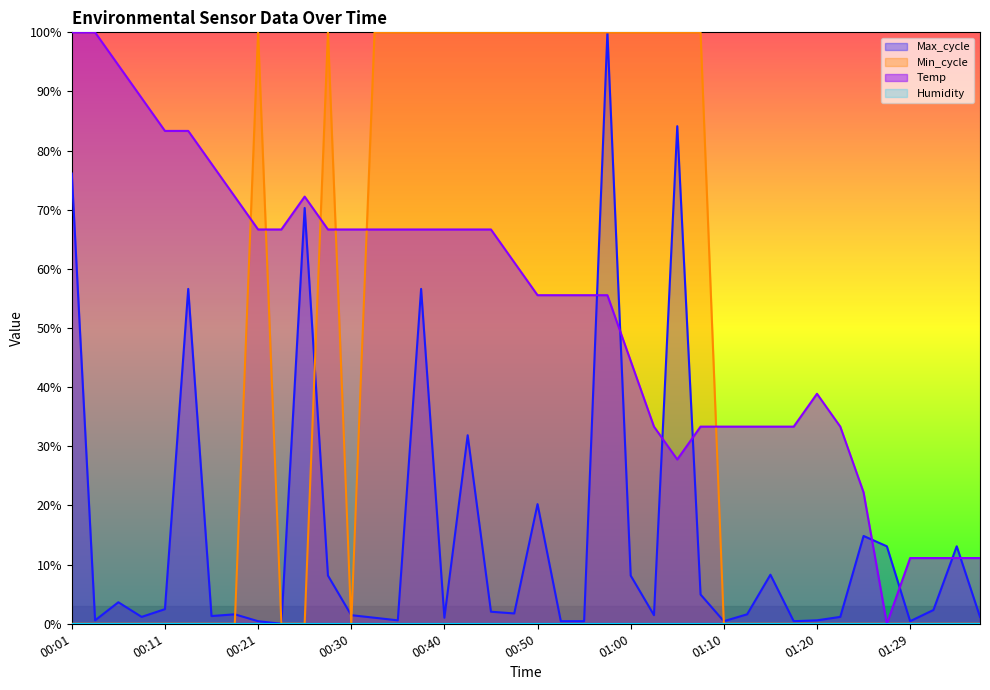

At which category is the sum across all series the highest?

00:57